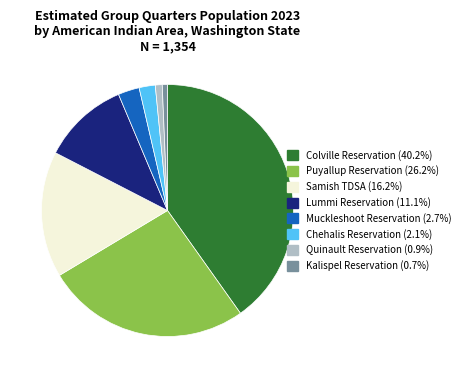

Does Lummi Reservation represent more than half of the total?

No